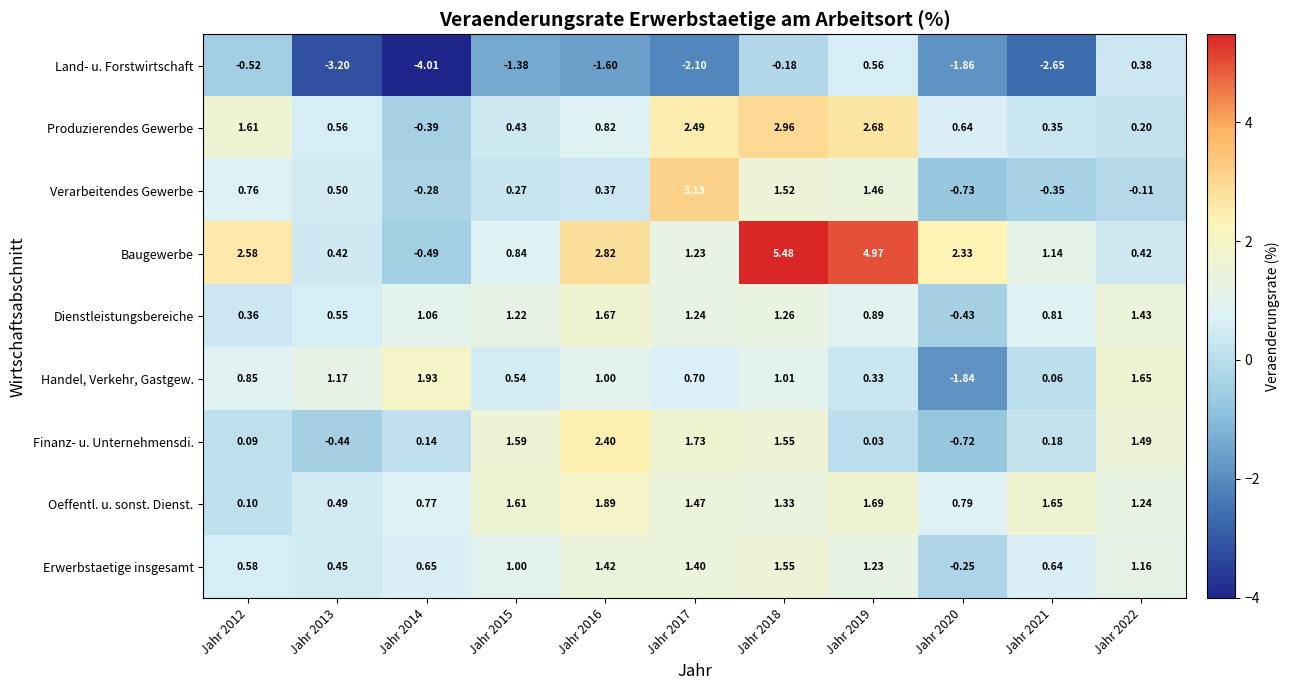

Is the value of Dienstleistungsbereiche at Jahr 2018 greater than the value of Baugewerbe at Jahr 2014?

Yes